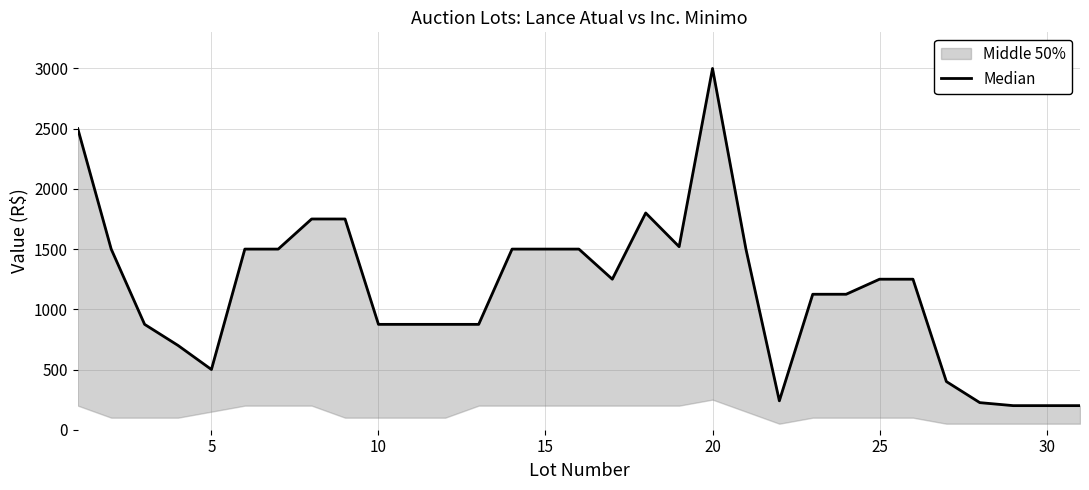

Reading right to left, extract all data points from this chart.

200	200	200	225	400	1250	1250	1125	1125	240	1500	3000	1520	1800	1250	1500	1500	1500	875	875	875	875	1750	1750	1500	1500	500	700	875	1500	2500